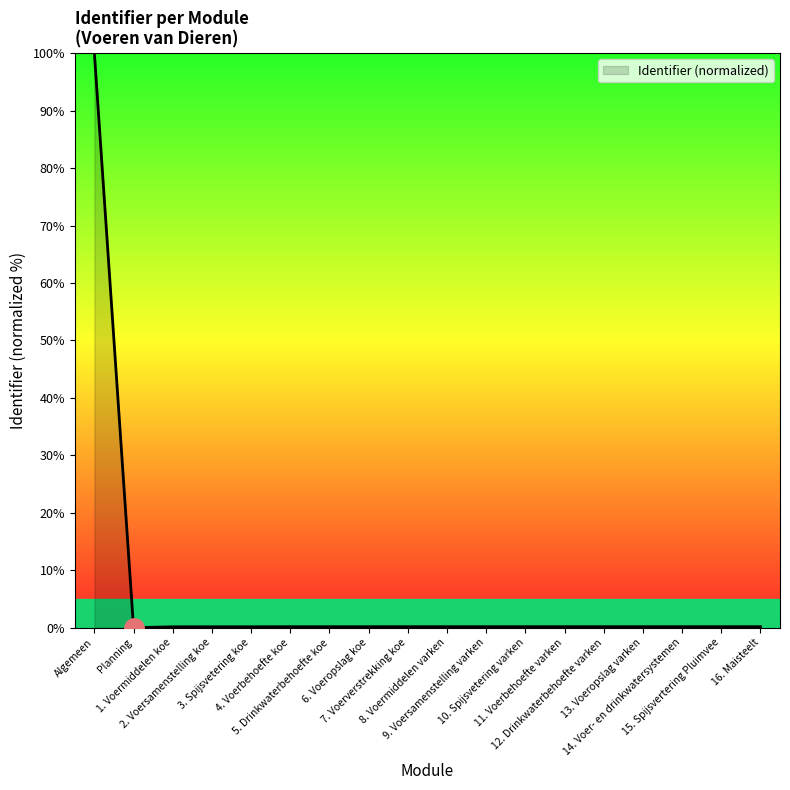

What is the difference between the maximum and minimum values?

100.0